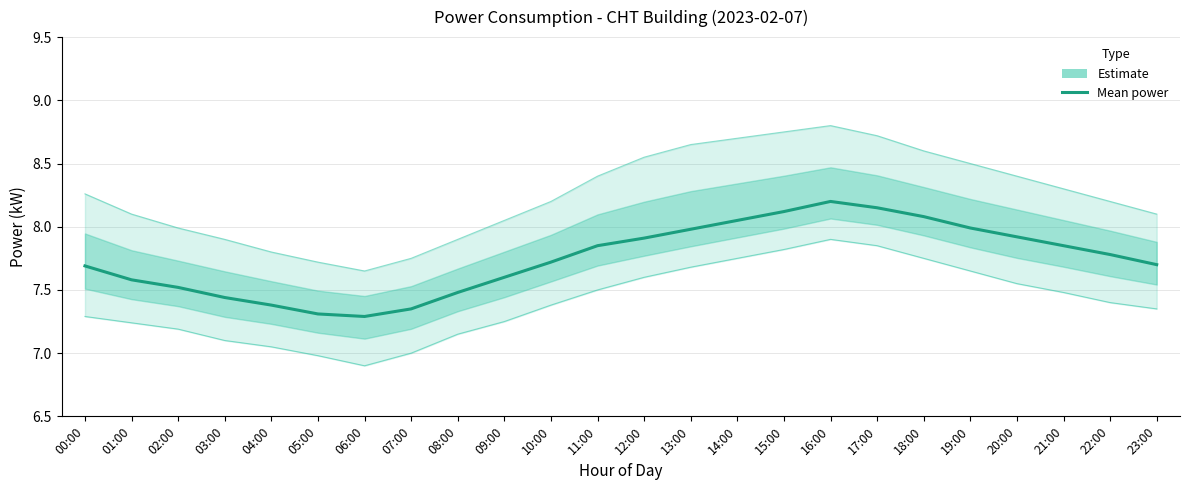

What is the value of the 12th point from the left?

7.8